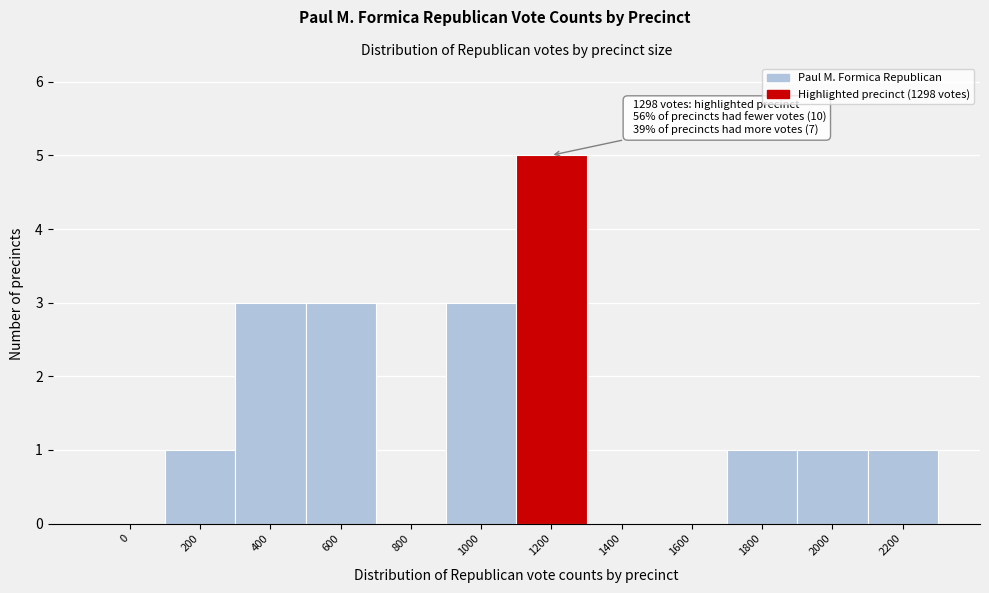

Reading left to right, transcribe all the data shown in this chart.

0=0	200=1	400=3	600=3	800=0	1000=3	1200=5	1400=0	1600=0	1800=1	2000=1	2200=1